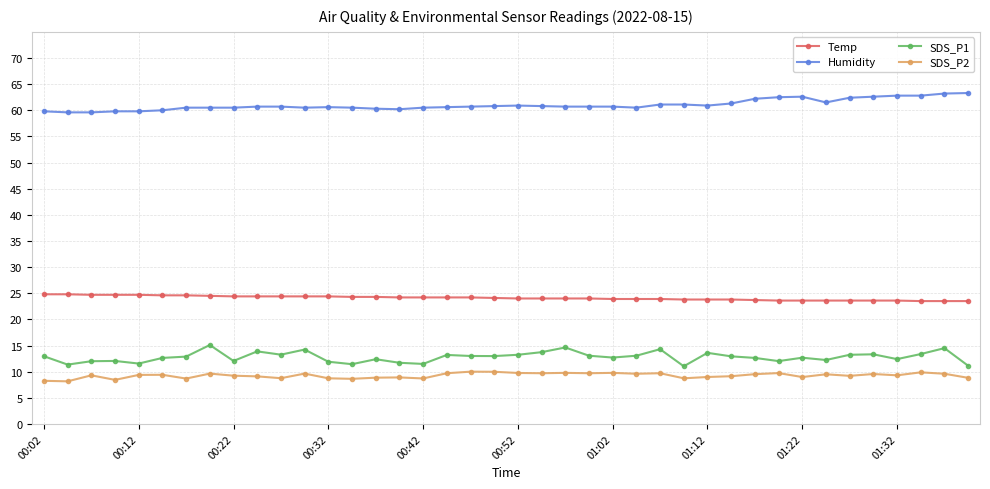

True or false: Temp and SDS_P2 cross at least once.

False